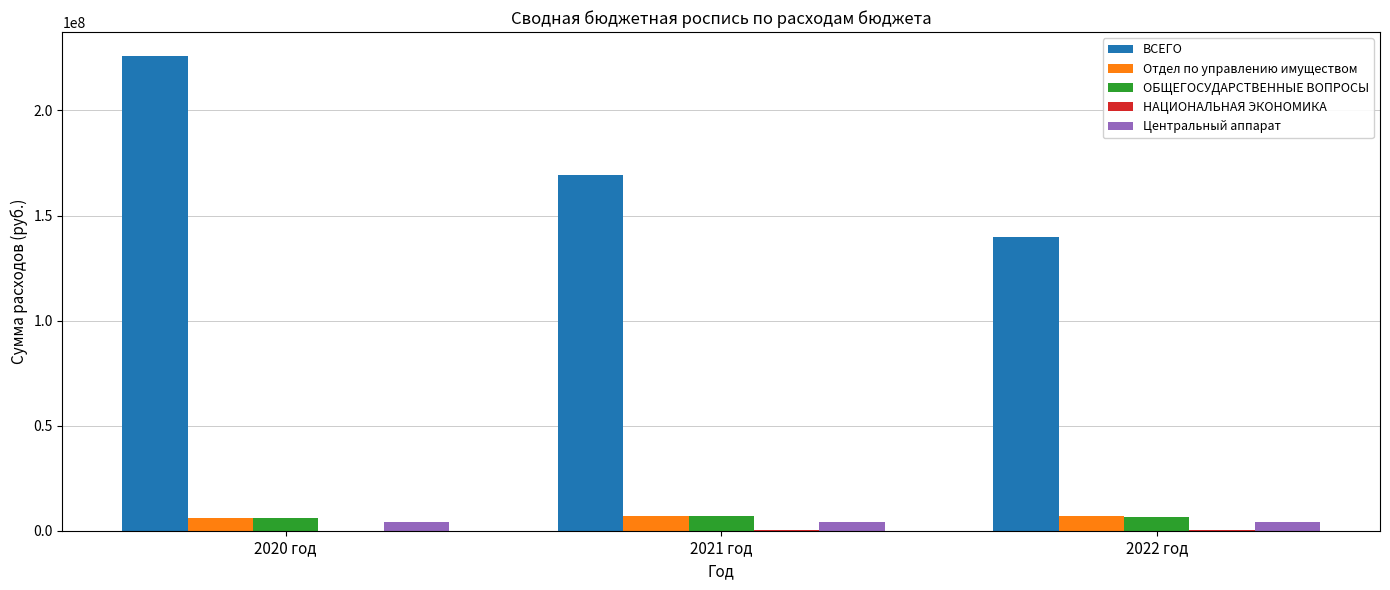

Is the value of ВСЕГО at 2020 год greater than the value of ОБЩЕГОСУДАРСТВЕННЫЕ ВОПРОСЫ at 2022 год?

Yes